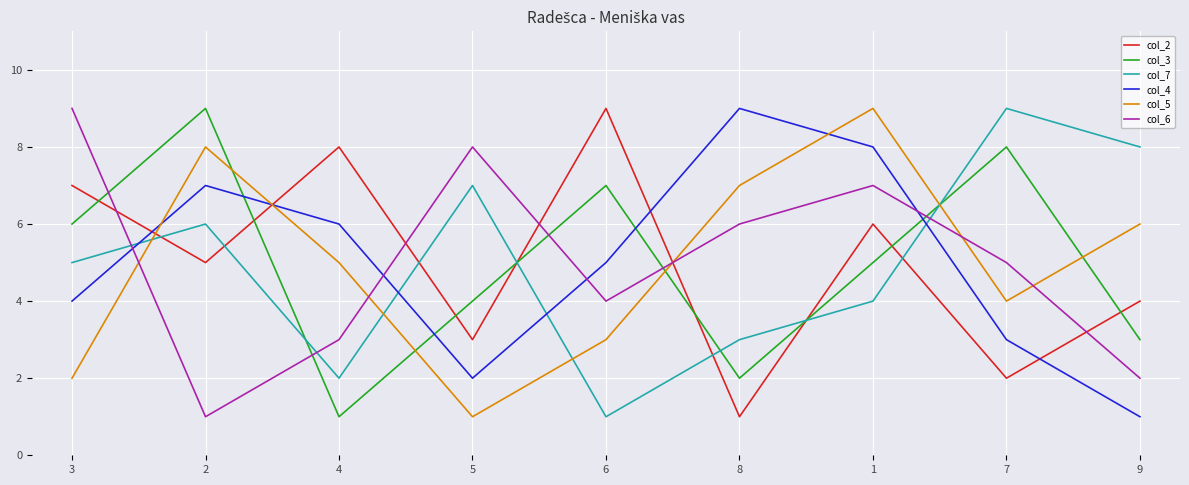

What is the difference between the second highest and second lowest values in the col_4 series?

6